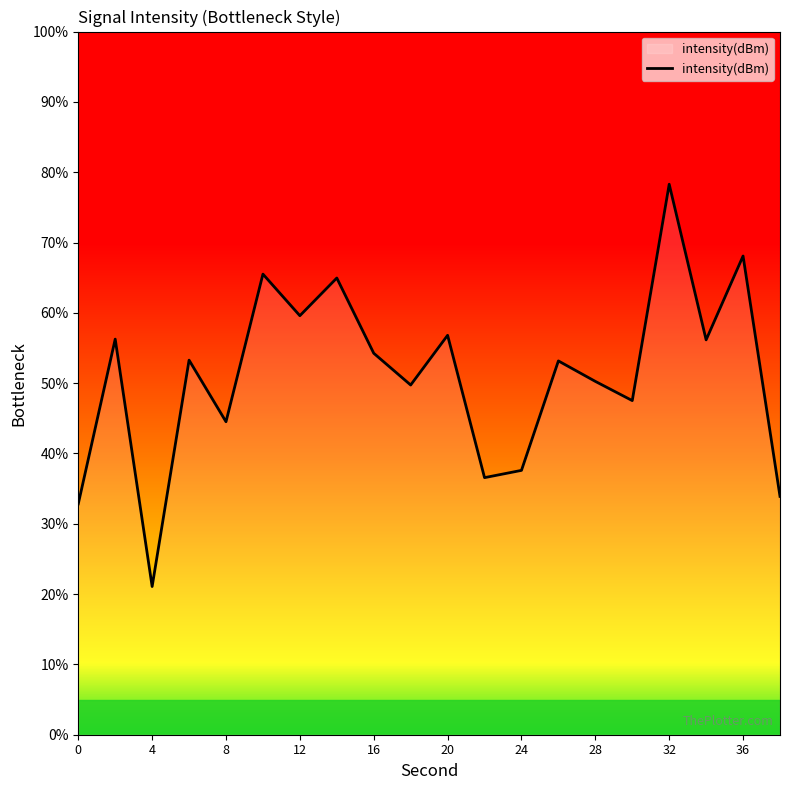

What is the difference between the maximum and minimum values?

57.2